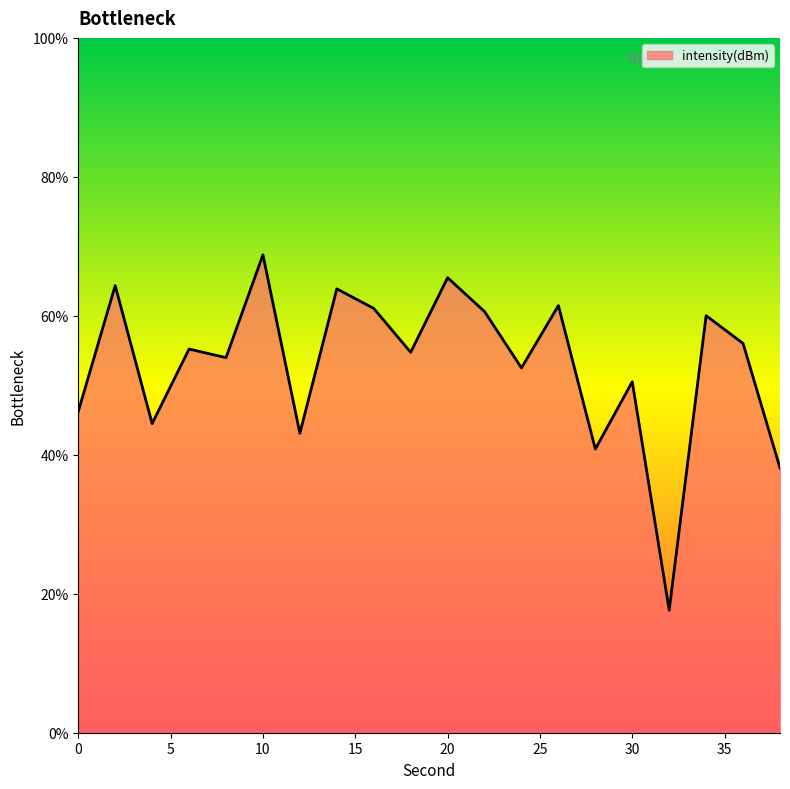

What is the minimum value shown in the chart?

17.6